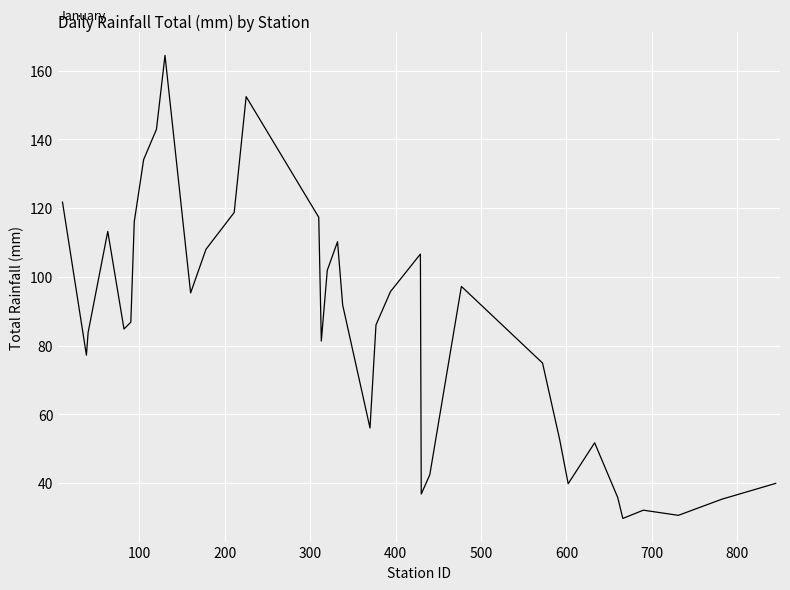

What is the greatest value displayed?

164.4